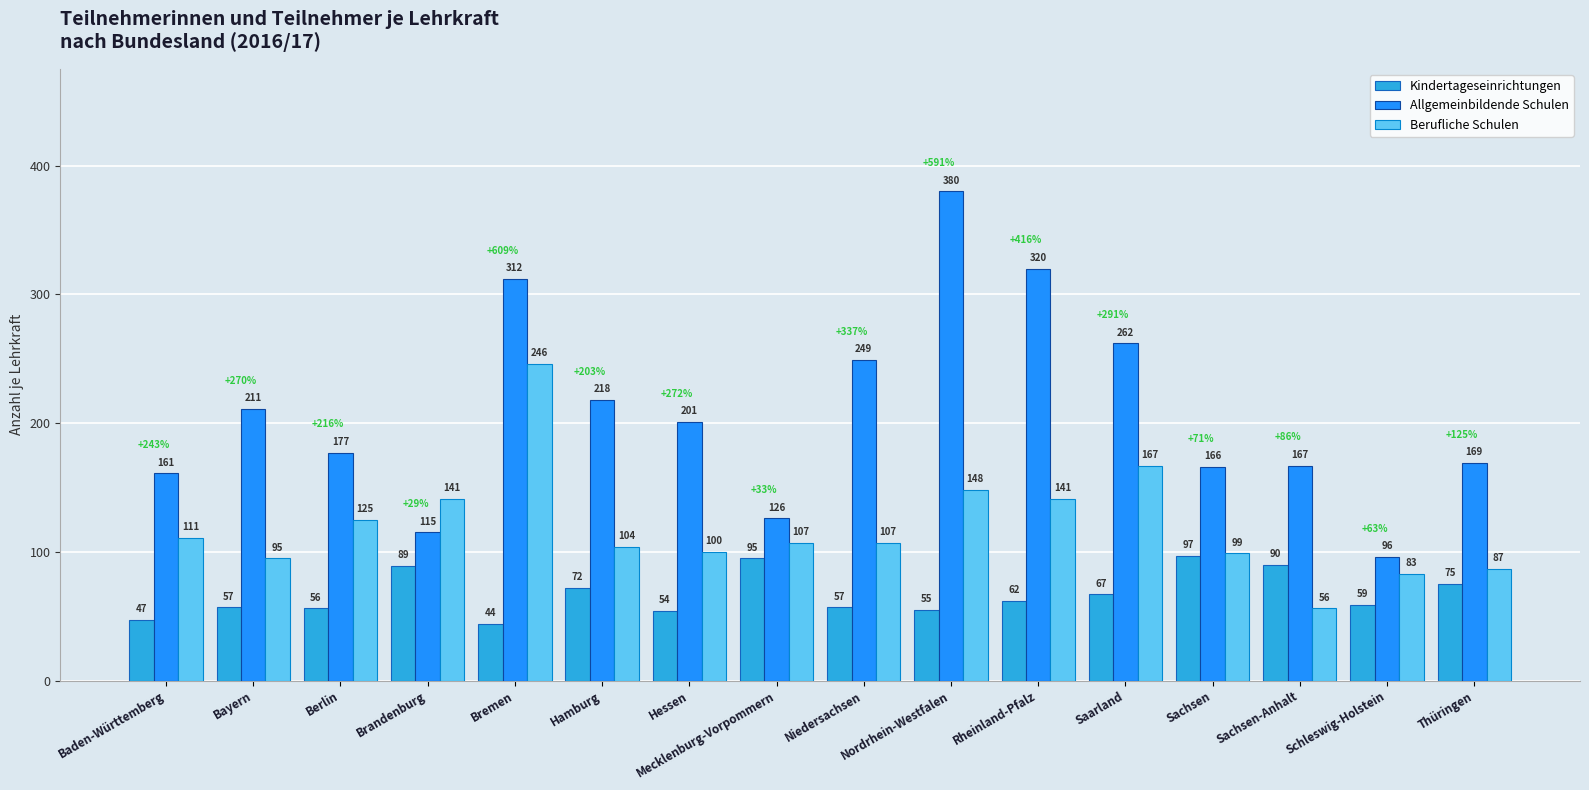

Which series changed the most between Bremen and Hamburg?

Berufliche Schulen